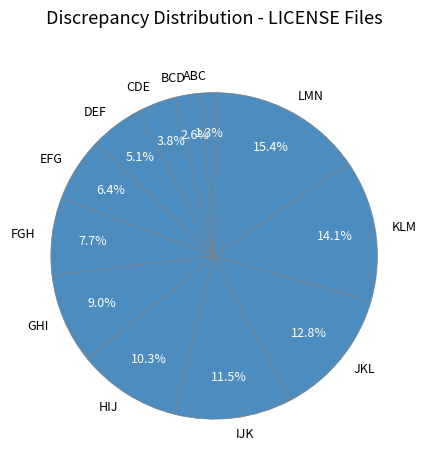

Is ABC the majority of the pie?

No